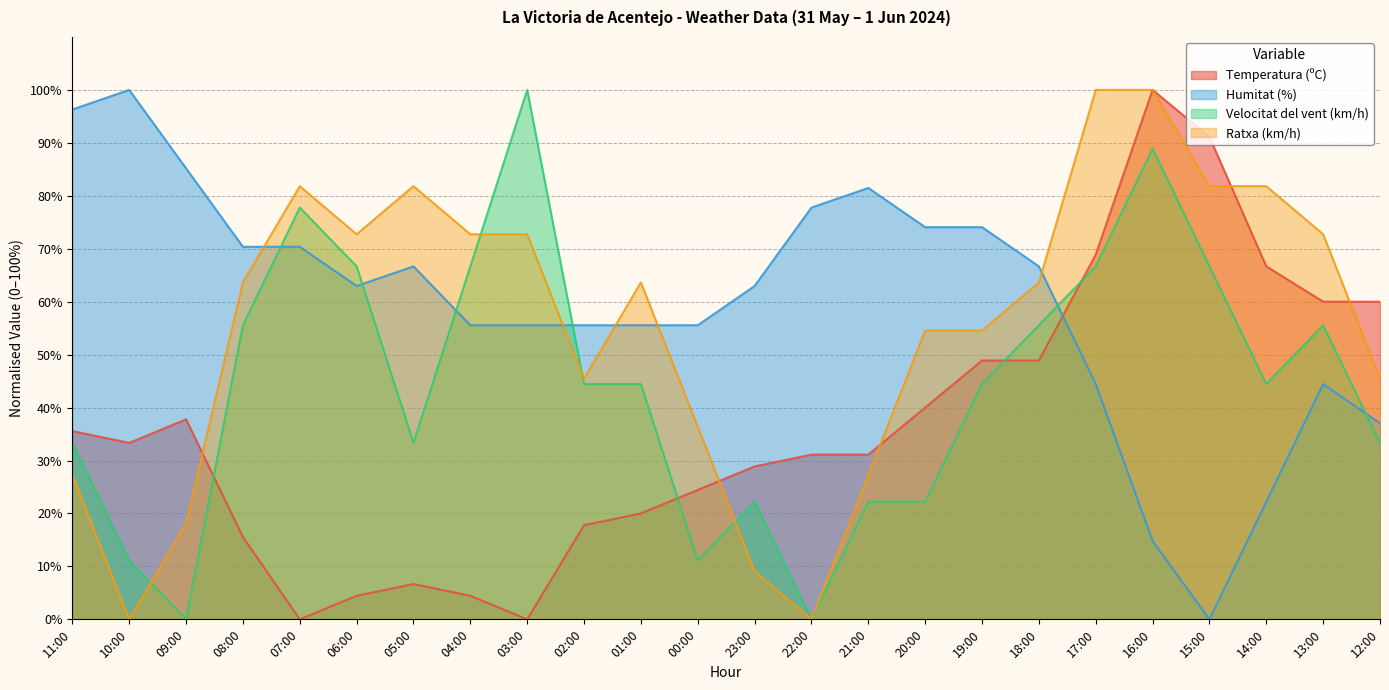

Does the chart display data point markers on the line(s)?

No